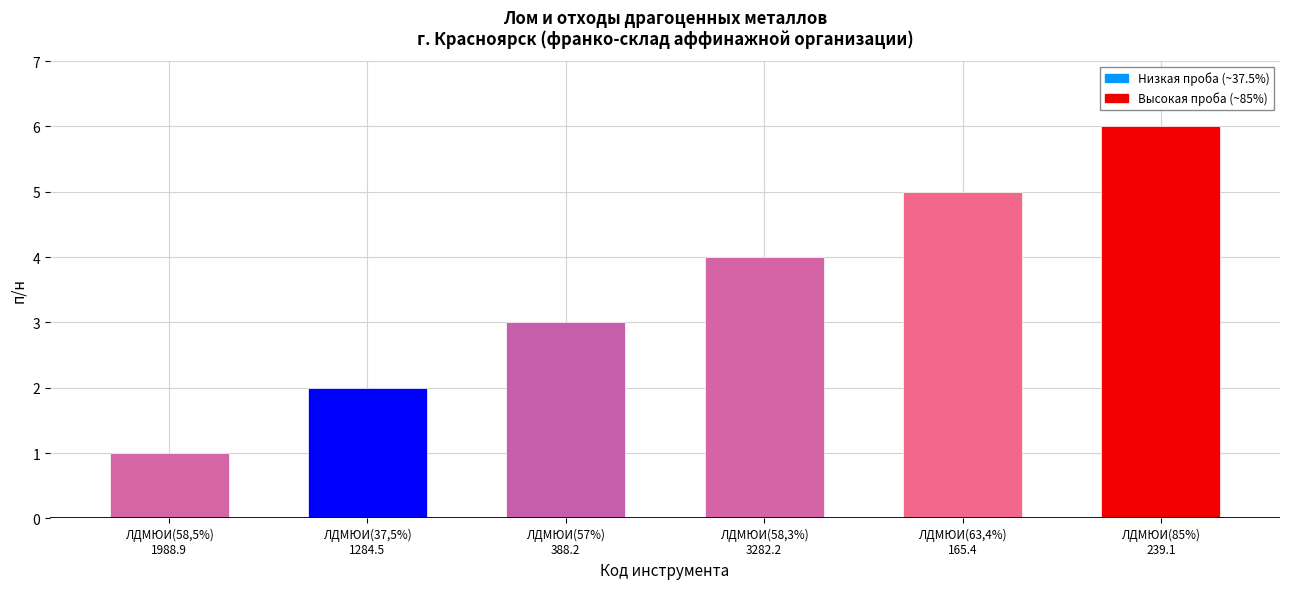

At which category does the chart reach its minimum across all series?

ЛДМЮИ(58,5%)
1988.9